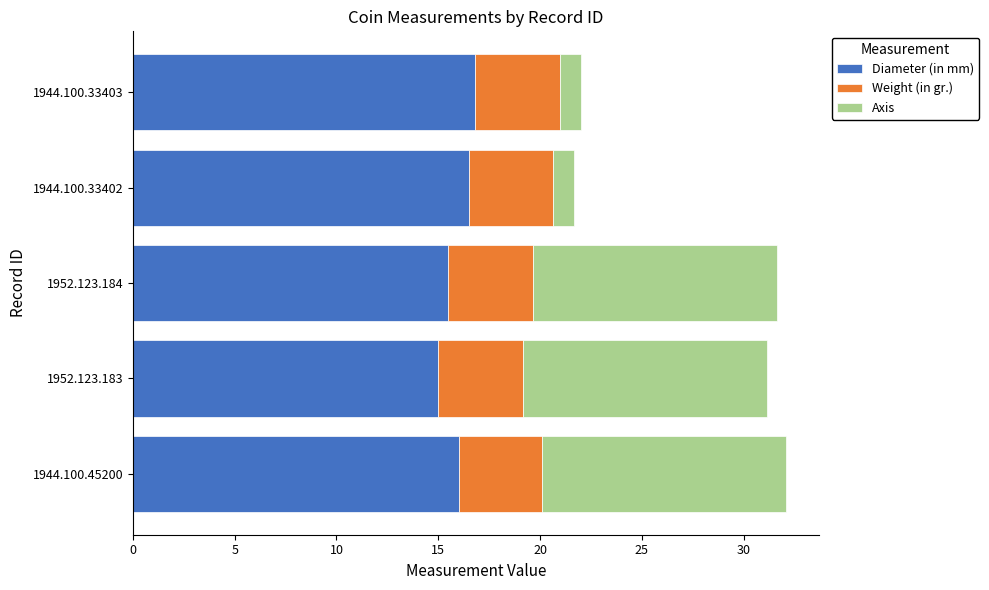

The value of Diameter (in mm) at 1944.100.45200 is 16.0. True or false?

True